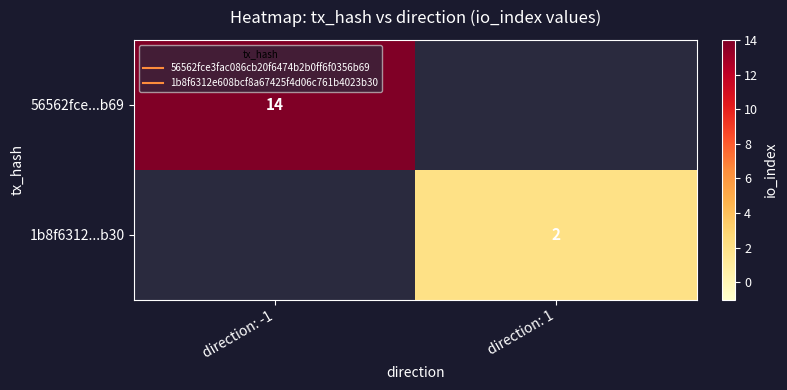

Which category has the highest value in the 56562fce...b69 series?

direction: -1